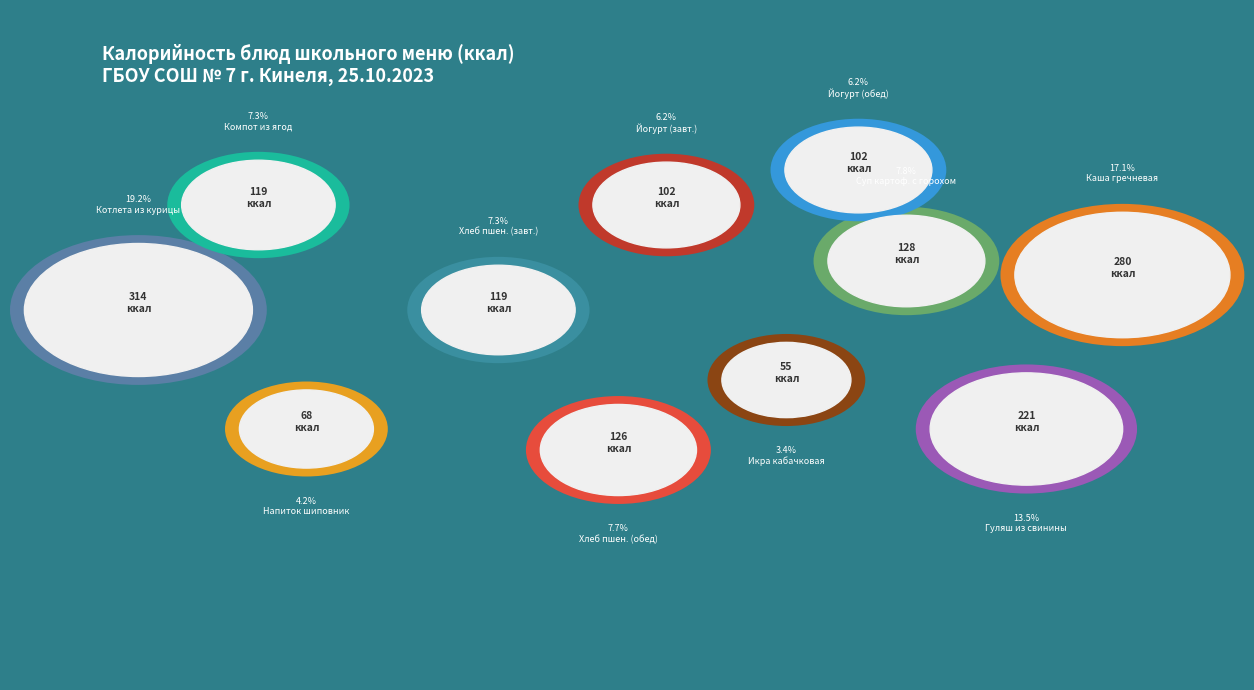

What is the ratio of the value at Йогурт (обед) to the value at Гуляш из свинины?

0.5